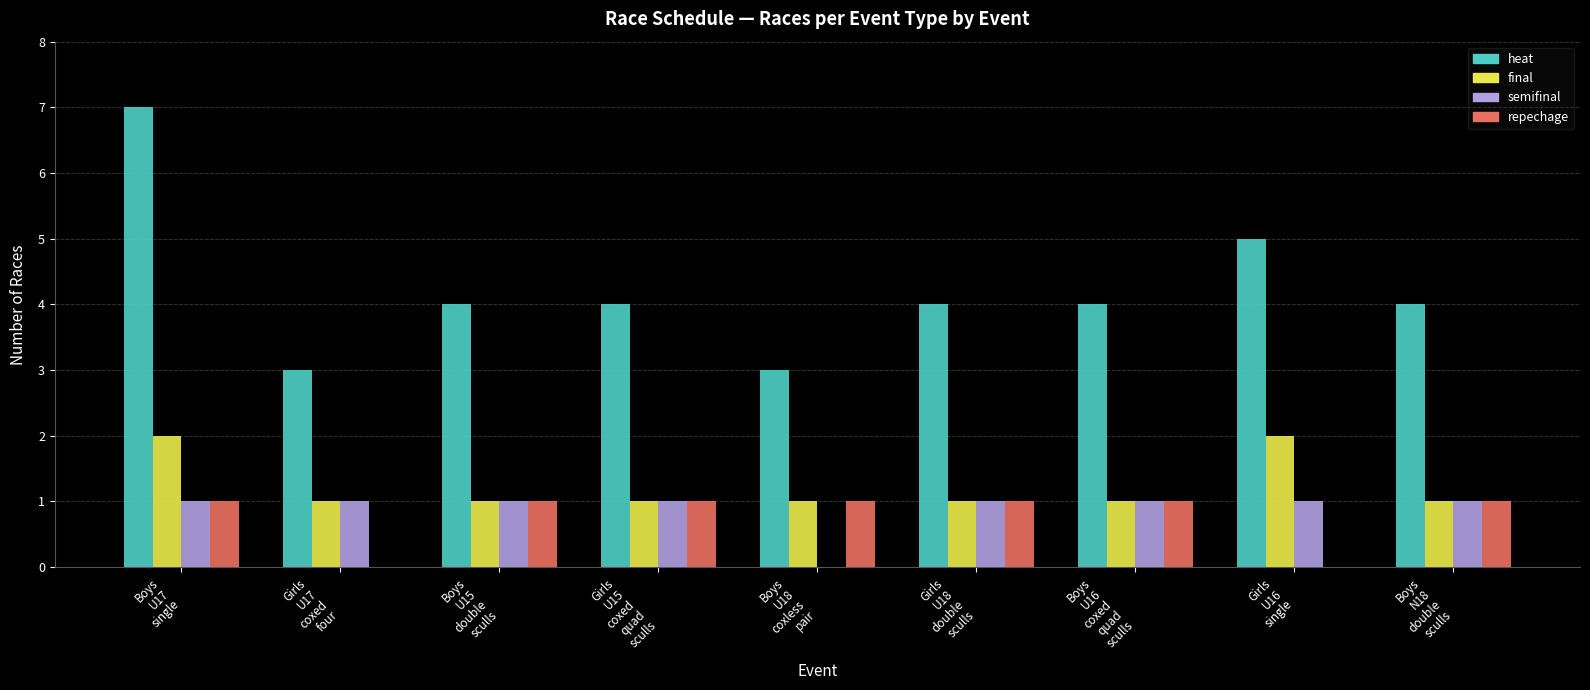

Does the chart contain stacked bars?

No